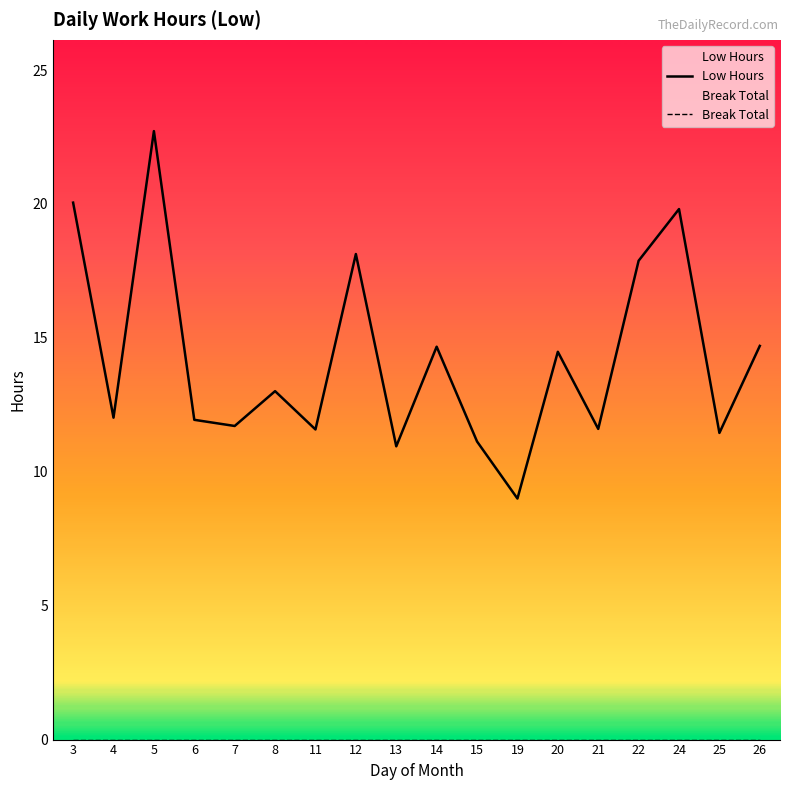

What is the difference between the highest and lowest values at 5?

22.7